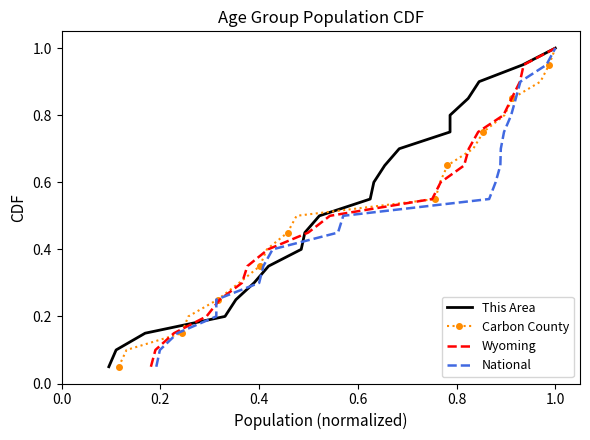

True or false: Carbon County has more than 1 interior local peaks.

False